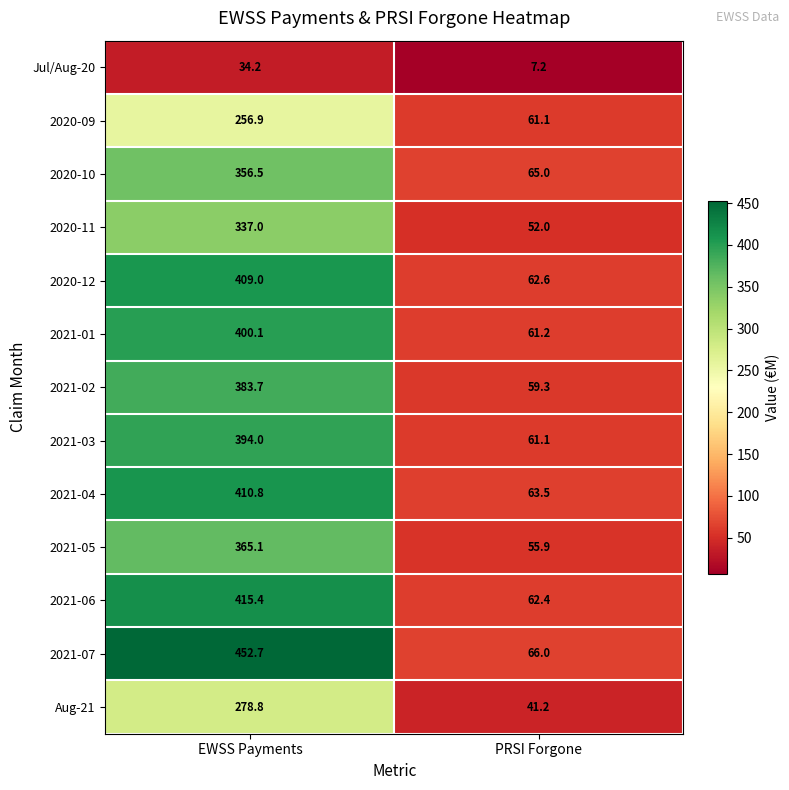

What is the approximate value of 2021-03 at PRSI Forgone?

61.1